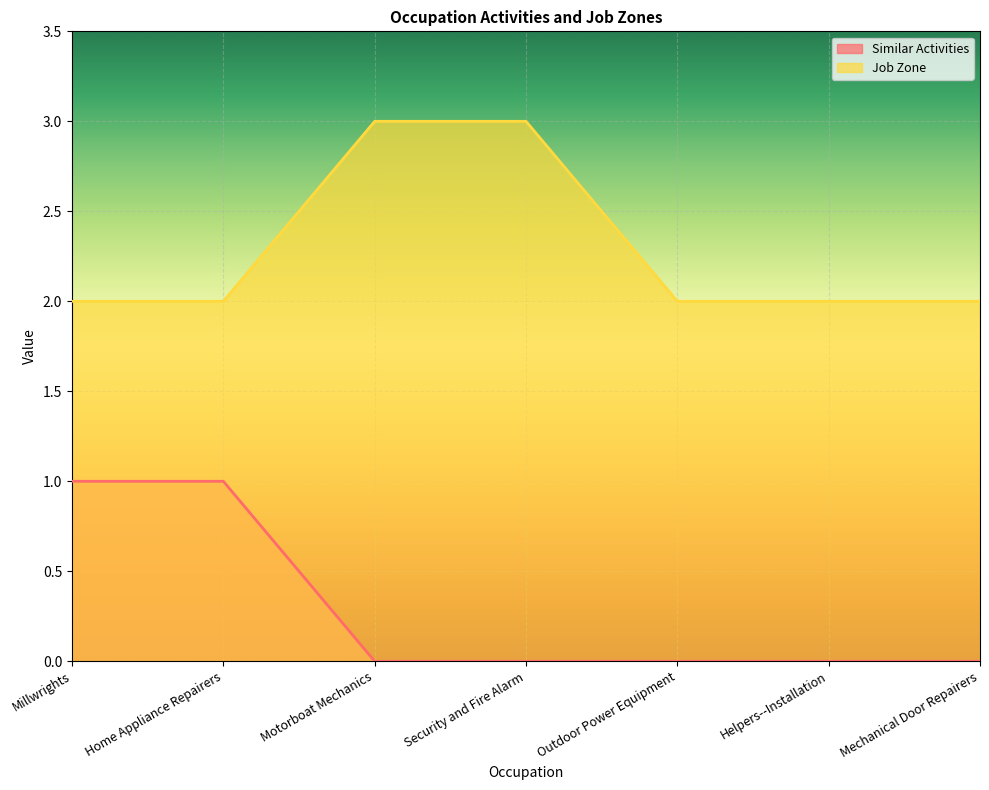

What are all the series names shown in the legend?

Similar Activities, Job Zone